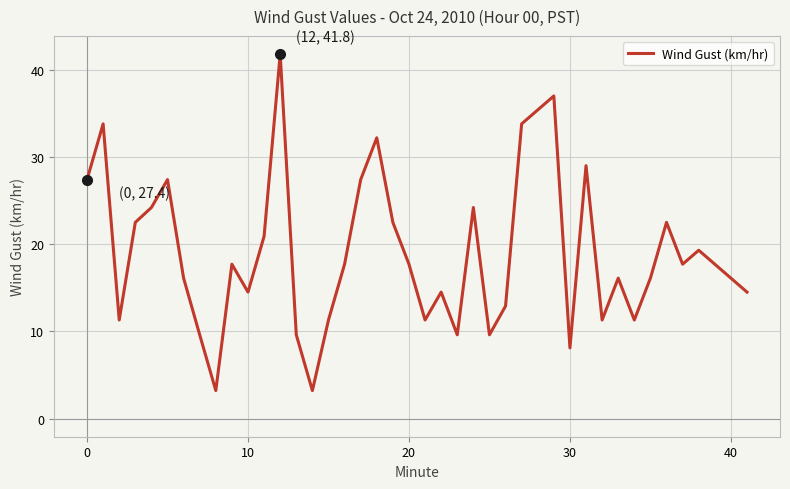

What is the maximum value shown in the chart?

41.8